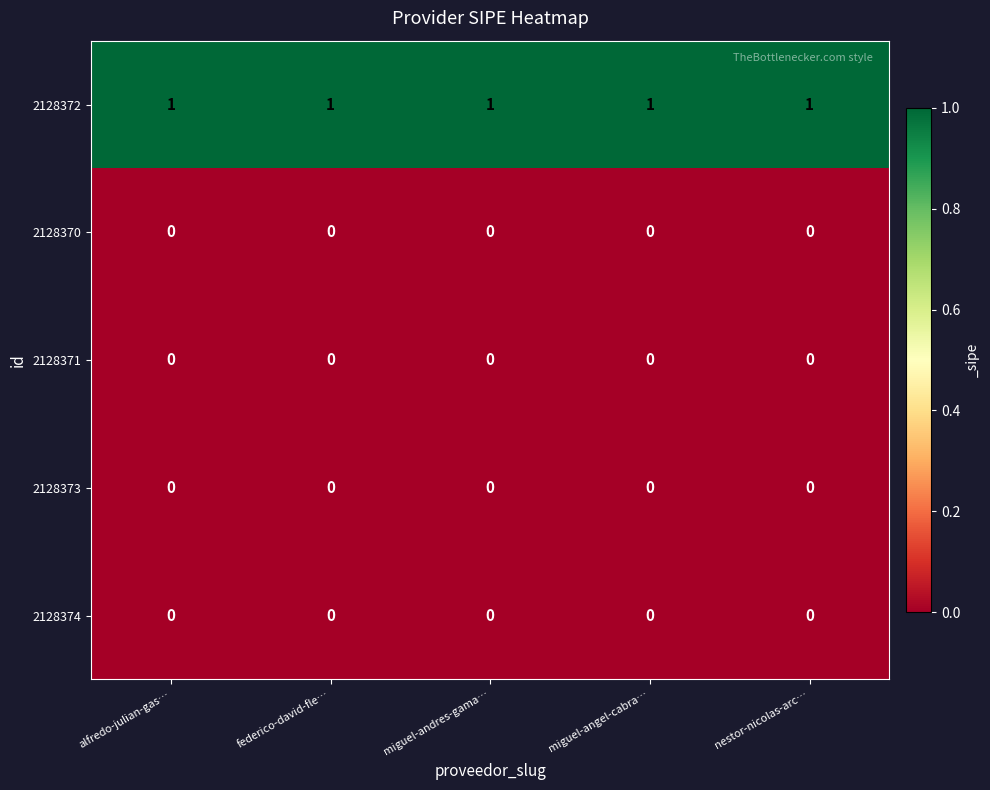

At how many categories does at least one series exceed 0?

5